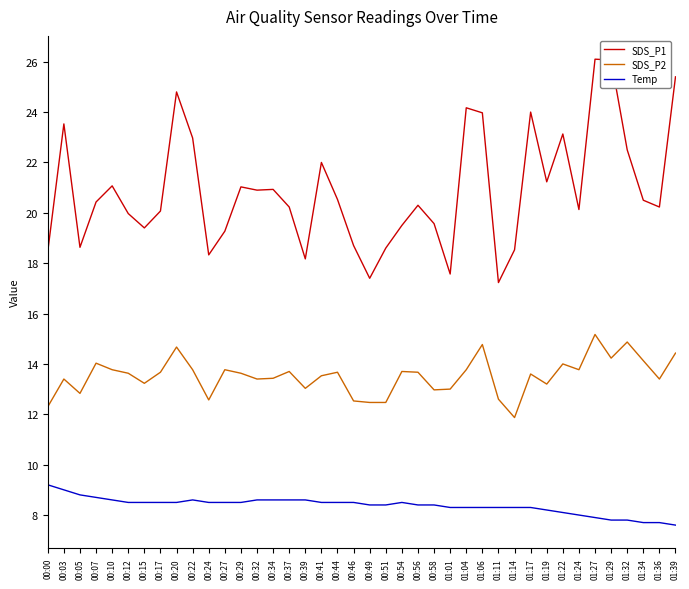

List the series in order of their overall mean, lowest first.

Temp, SDS_P2, SDS_P1